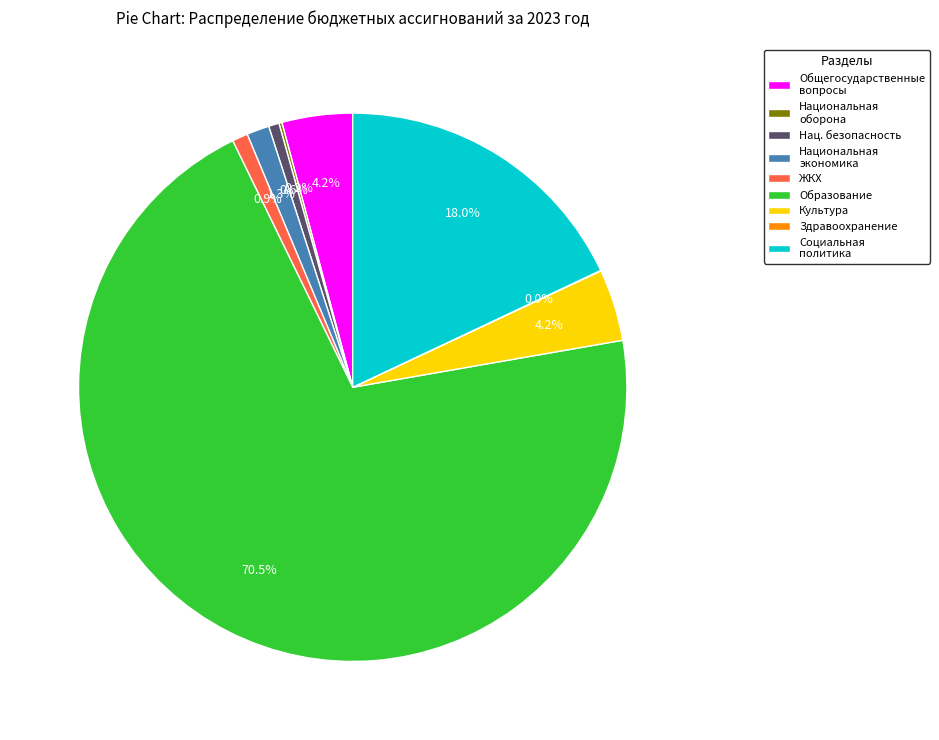

What percentage is NOT represented by Общегосударственные вопросы?

95.8%